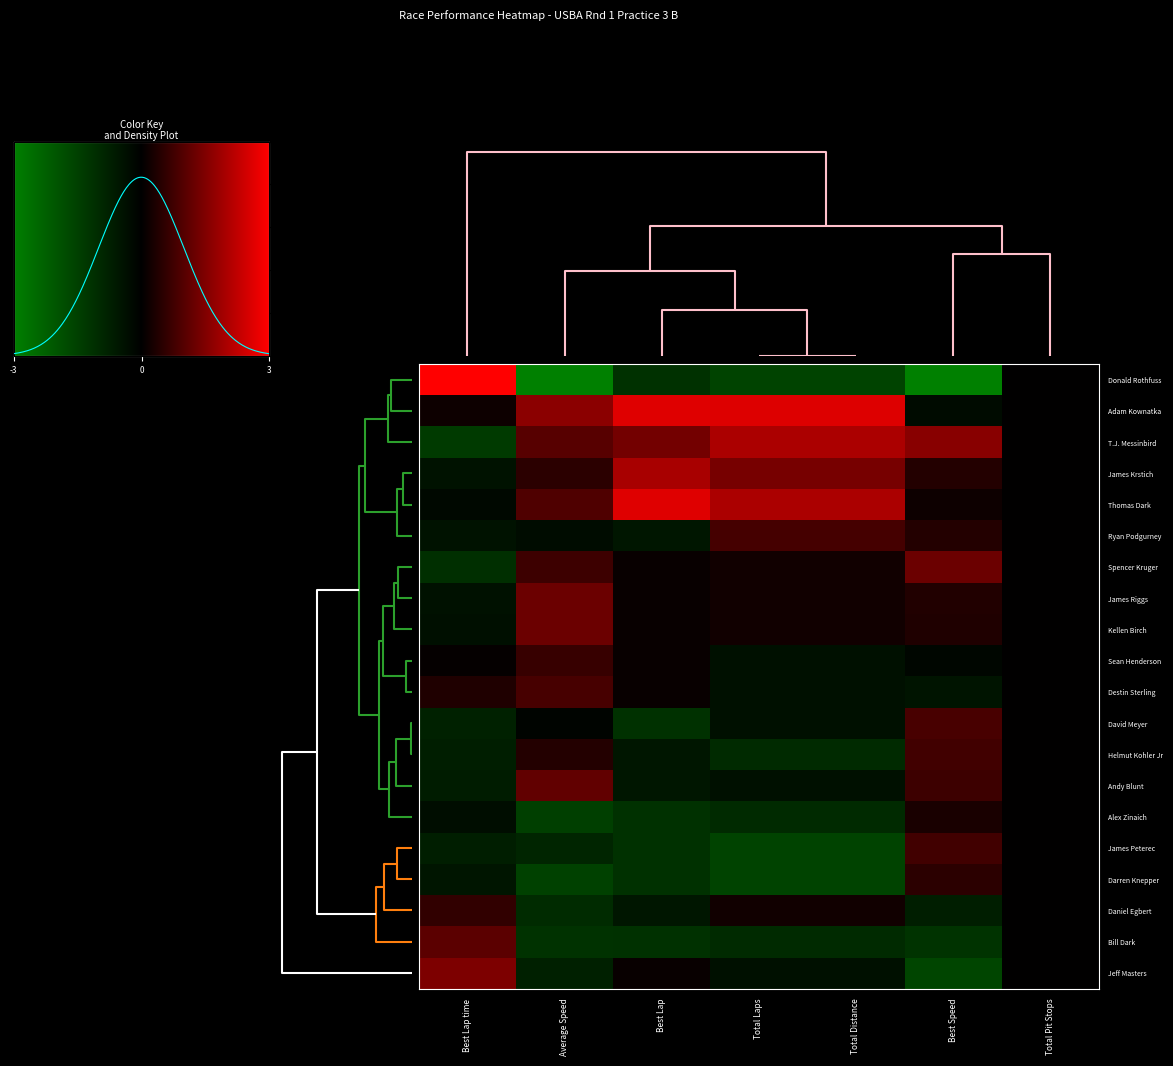

What is the spread (max minus min) of values at Average Speed?

3.9